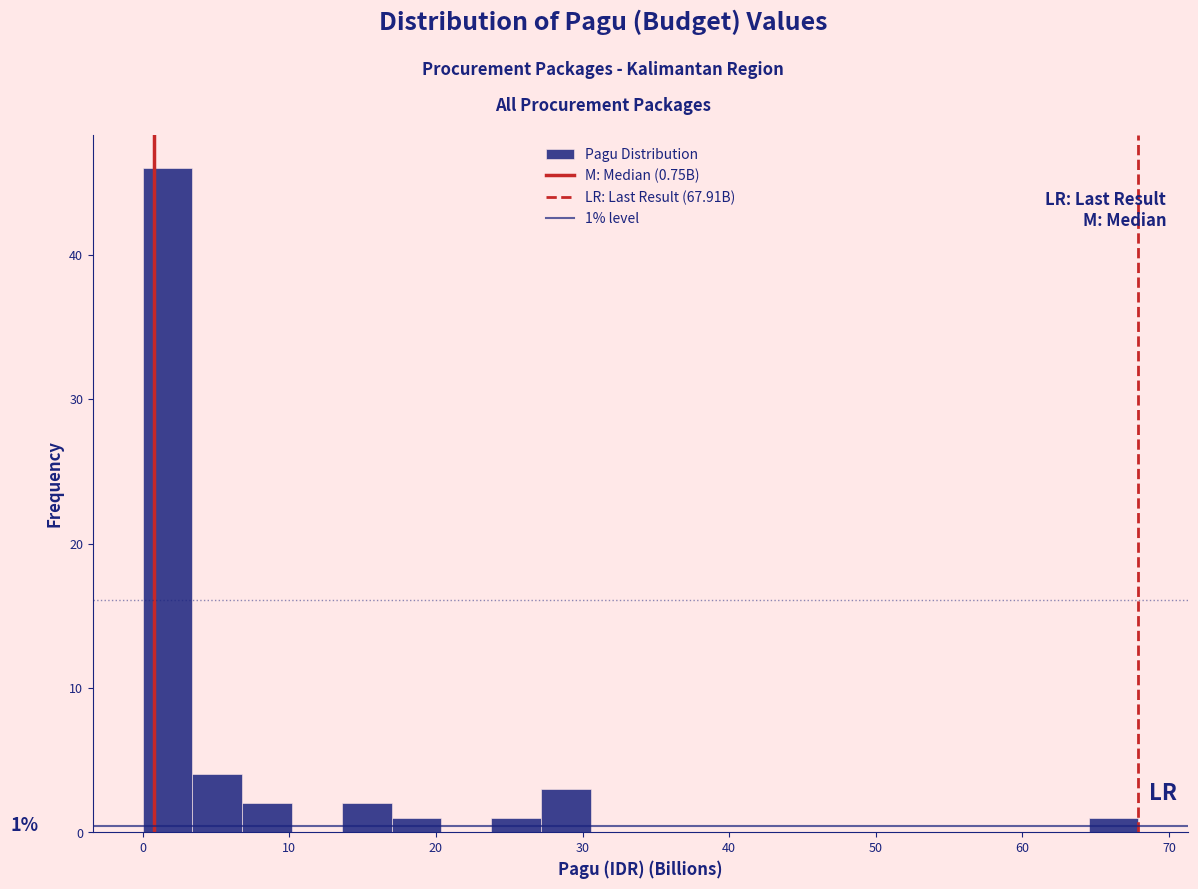

Around what value on the x-axis is the tallest bar? Give the approximate position of its centre, as read against the axis.

2